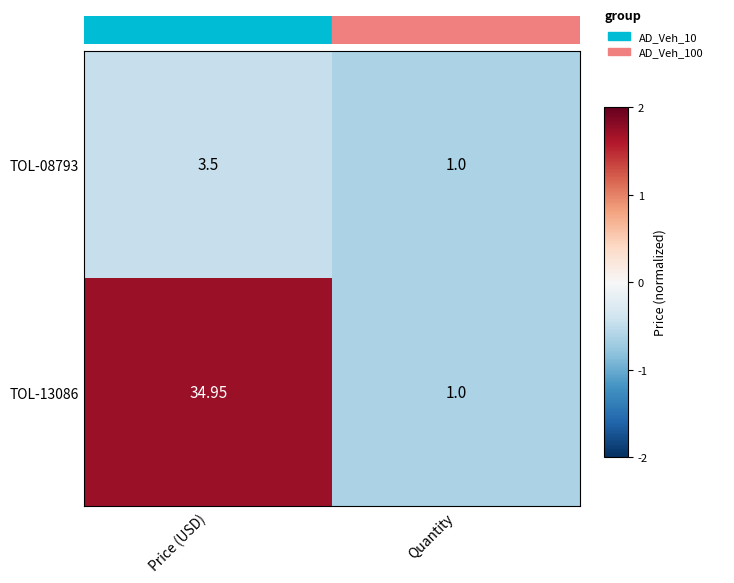

Which series changed the most between Price (USD) and Quantity?

TOL-13086